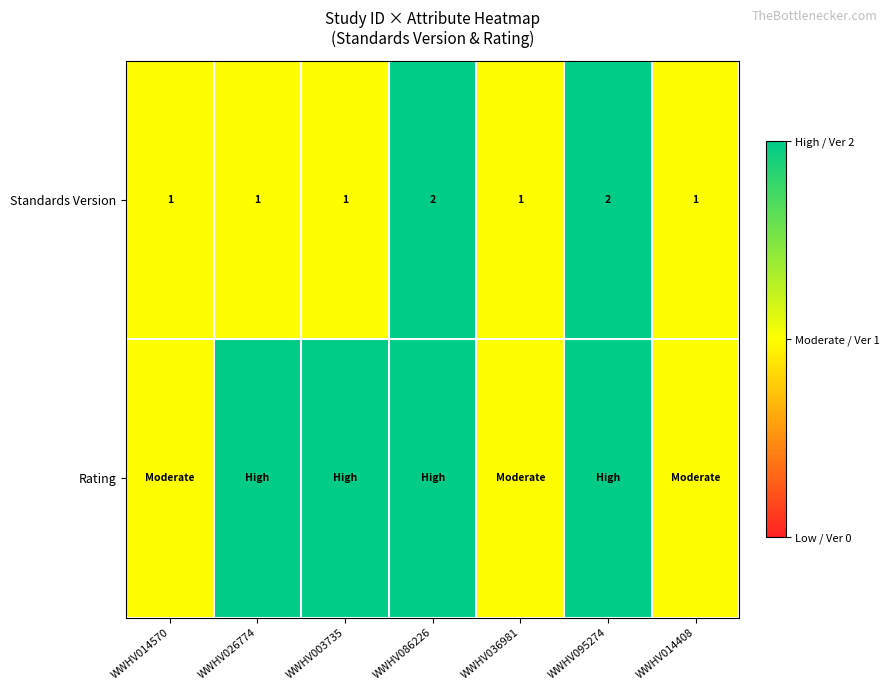

What is the difference between the highest and lowest values at WWHV026774?

1